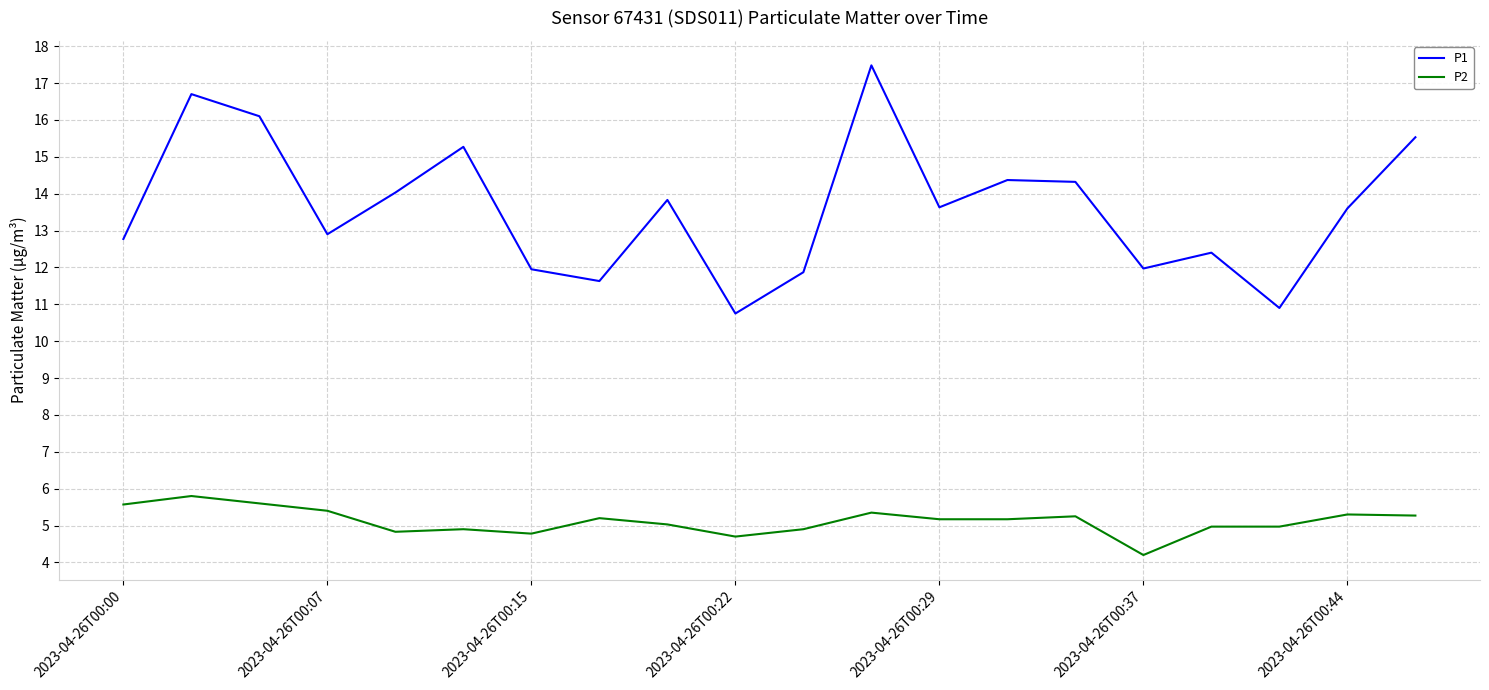

Which series has the largest total across all categories?

P1